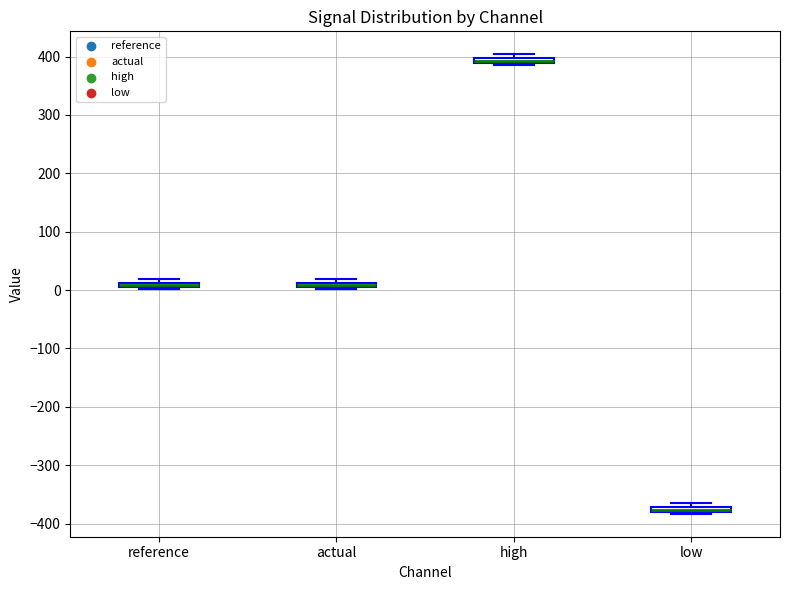

Where is the upper edge of the box for actual on the y-axis? The values are not printed on the chart, so give them approximately, as read against the axis.

10